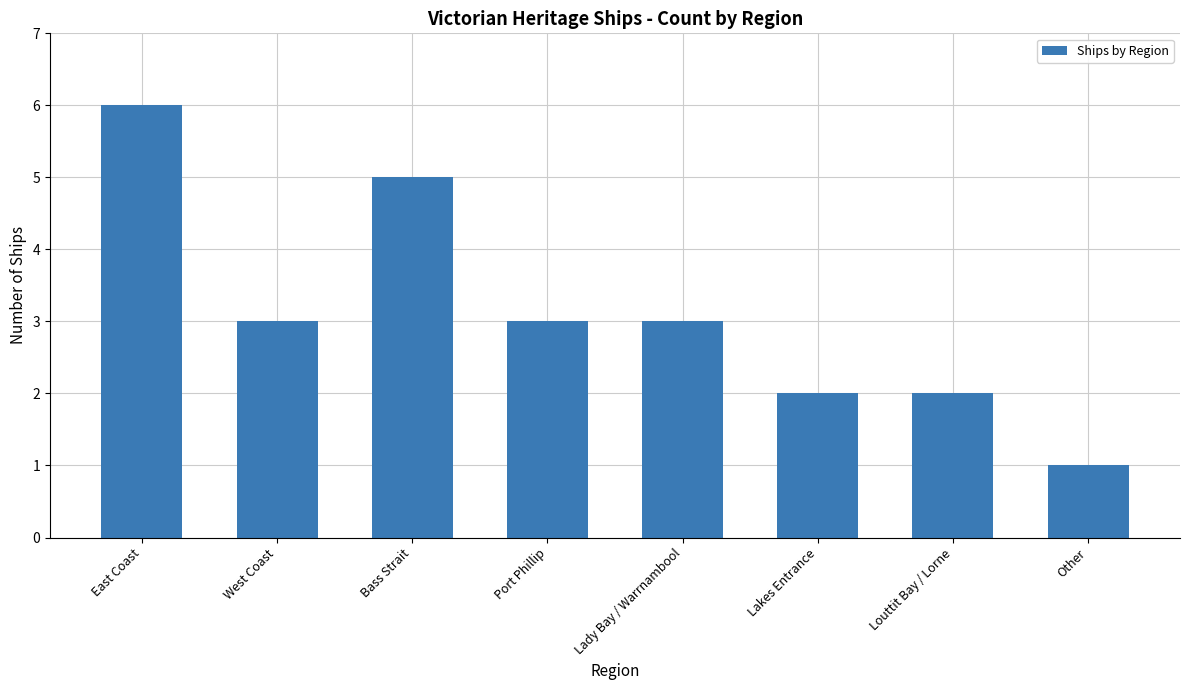

Count the number of categories in the chart.

8